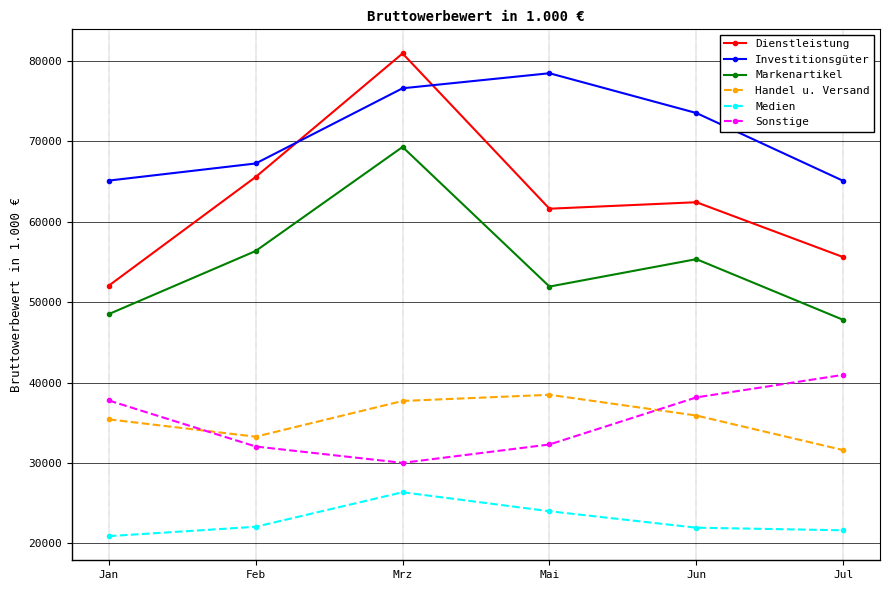

What value does the Sonstige series have at Feb?

32043.5